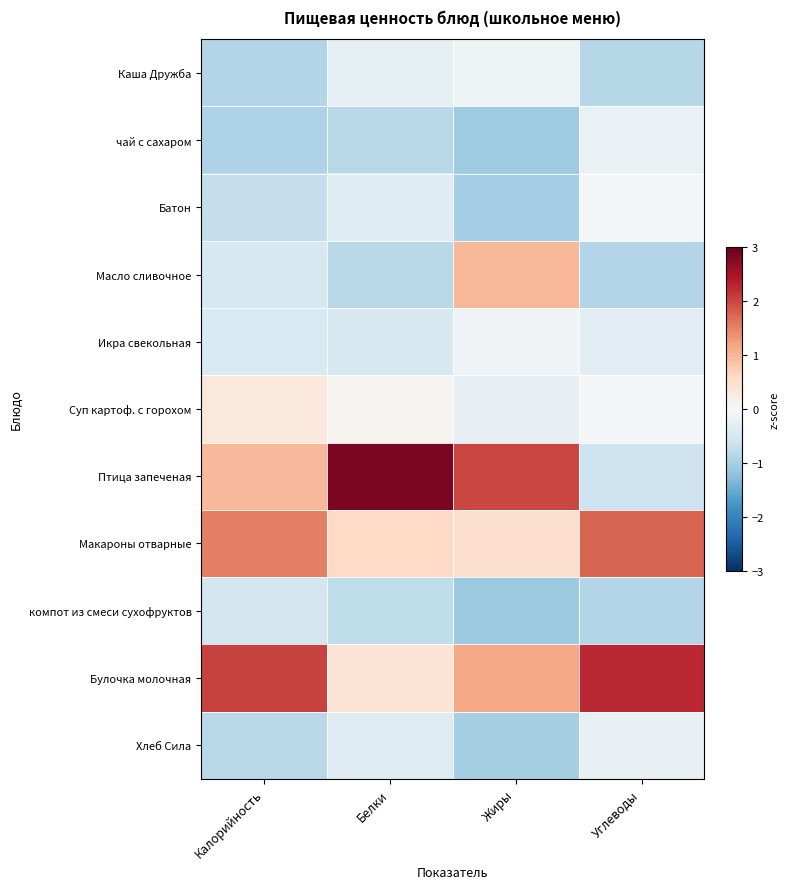

Reading left to right, what are all the values shown in this chart?

Каша Дружба: Калорийность=-0.9	Белки=-0.3	Жиры=-0.1	Углеводы=-0.8
чай с сахаром: Калорийность=-0.9	Белки=-0.8	Жиры=-1.1	Углеводы=-0.2
Батон: Калорийность=-0.7	Белки=-0.4	Жиры=-1.0	Углеводы=-0.0
Масло сливочное: Калорийность=-0.5	Белки=-0.8	Жиры=1.0	Углеводы=-0.9
Икра свекольная: Калорийность=-0.5	Белки=-0.5	Жиры=-0.1	Углеводы=-0.3
Суп картоф. с горохом: Калорийность=0.3	Белки=0.1	Жиры=-0.3	Углеводы=-0.0
Птица запеченая: Калорийность=1.0	Белки=2.8	Жиры=2.0	Углеводы=-0.6
Макароны отварные: Калорийность=1.5	Белки=0.6	Жиры=0.5	Углеводы=1.8
компот из смеси сухофруктов: Калорийность=-0.6	Белки=-0.8	Жиры=-1.1	Углеводы=-0.9
Булочка молочная: Калорийность=2.0	Белки=0.4	Жиры=1.1	Углеводы=2.3
Хлеб Сила: Калорийность=-0.8	Белки=-0.4	Жиры=-1.0	Углеводы=-0.2